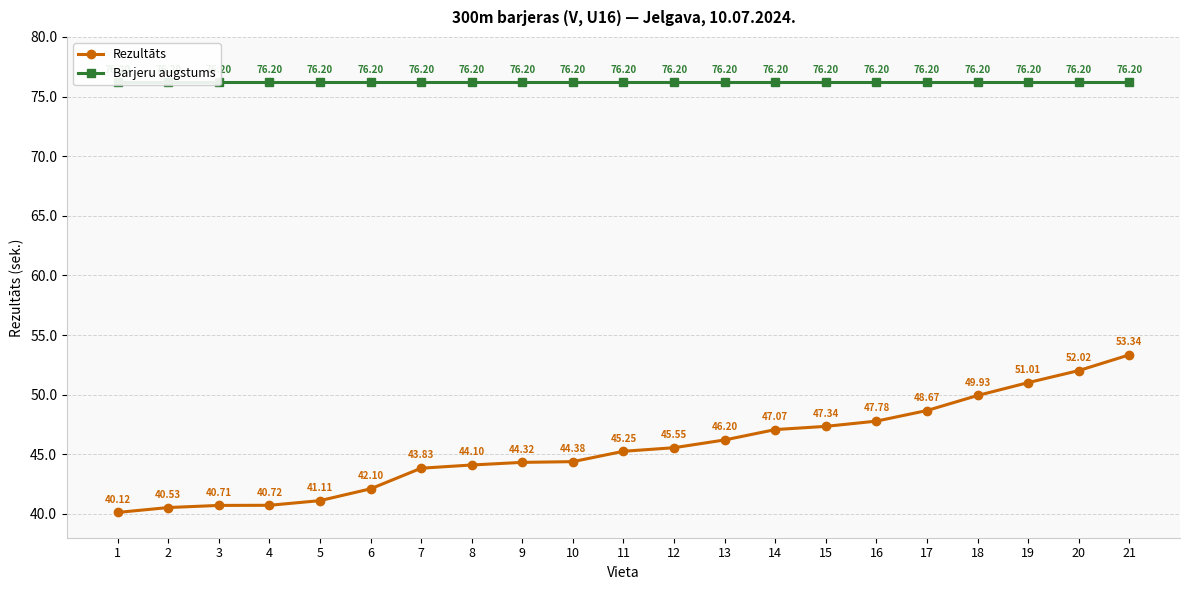

Where is Barjeru augstums nearest to the value 76?

1